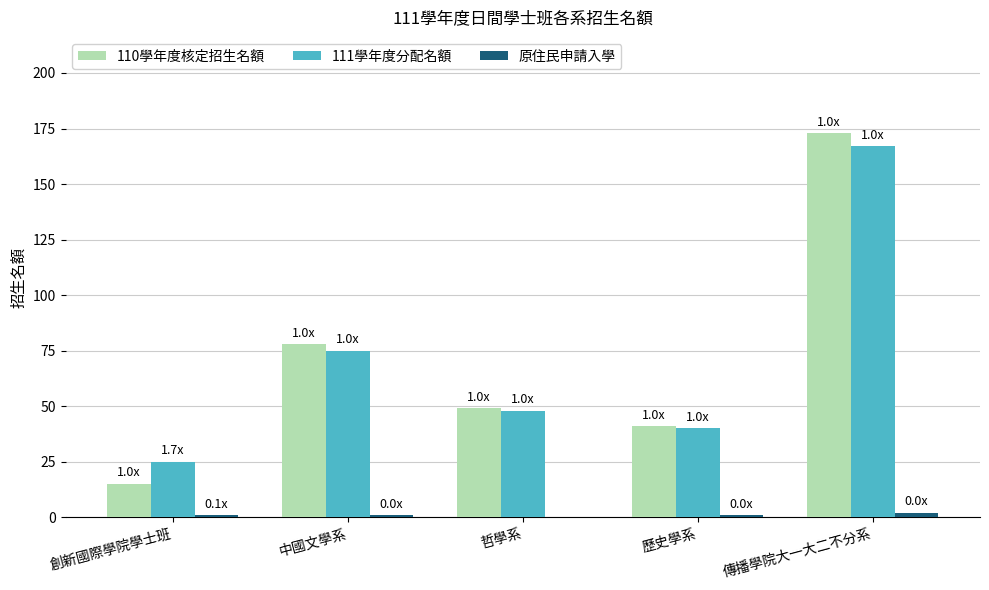

What is the total value across all series at 哲學系?

97